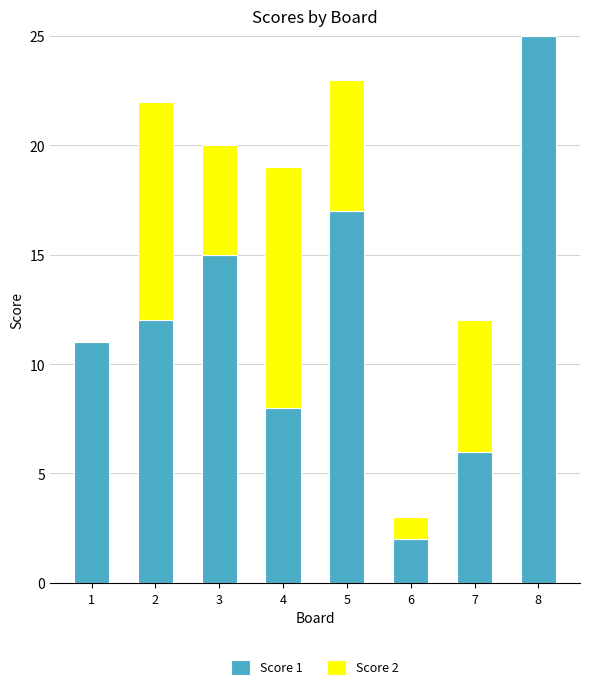

At which category is the sum across all series the highest?

8